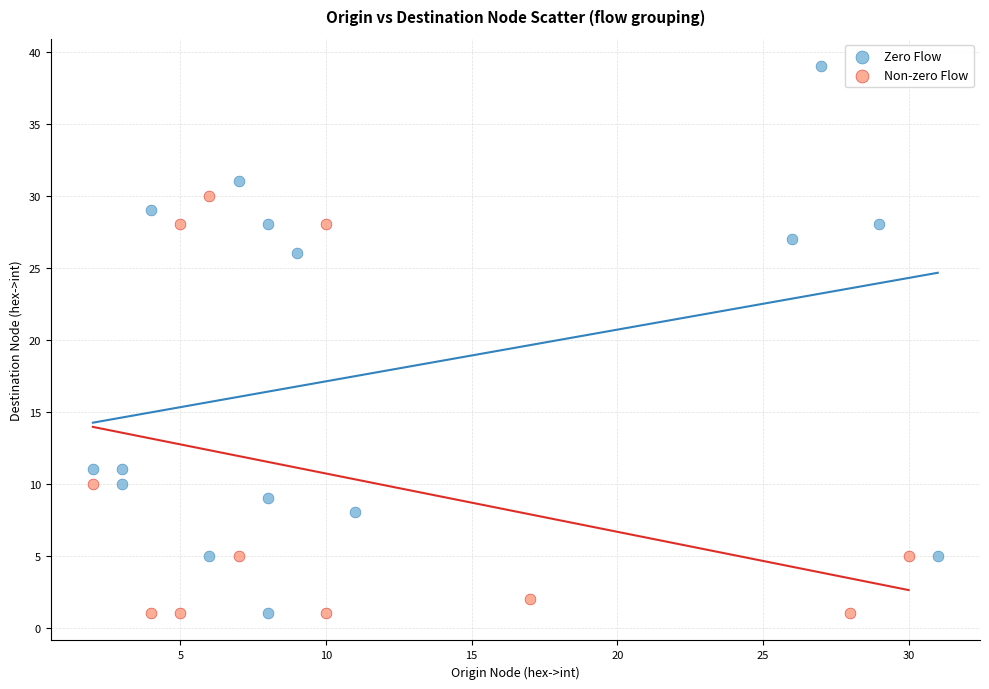

Which series has the largest Y range (max minus min)?

Zero Flow